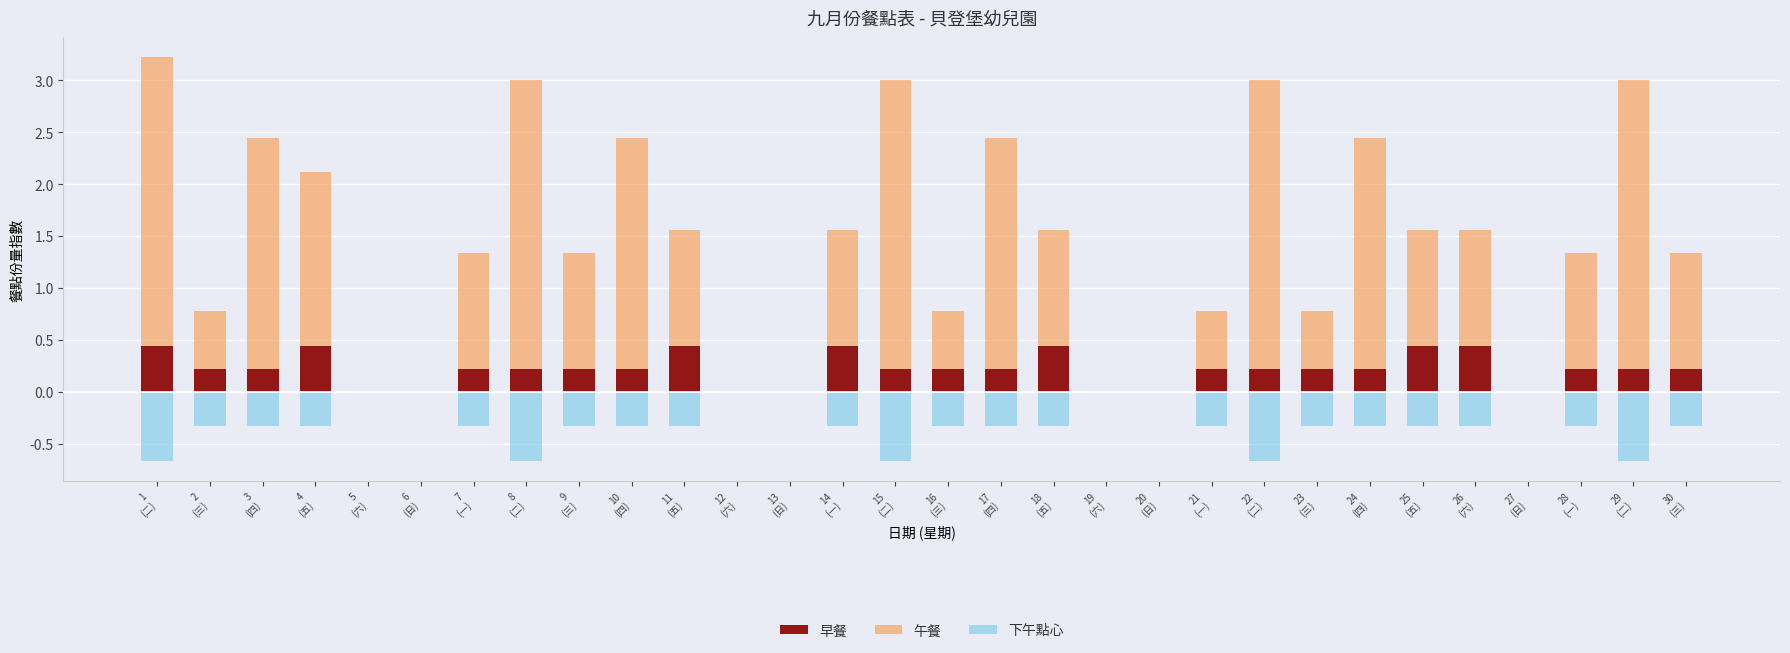

How many values in 午餐 are above zero?

23